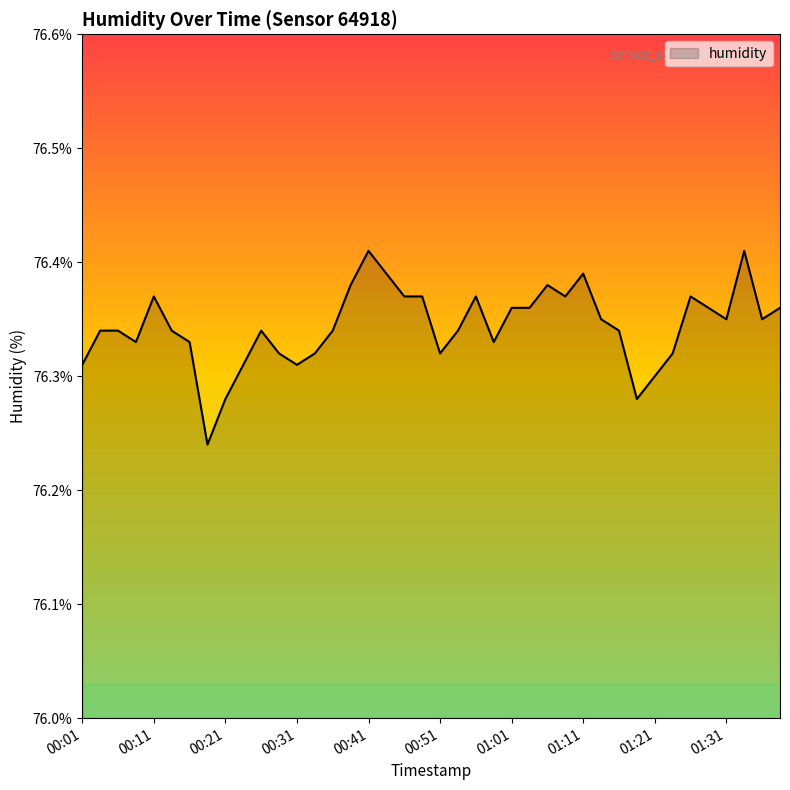

How many distinct data groups are displayed?

1